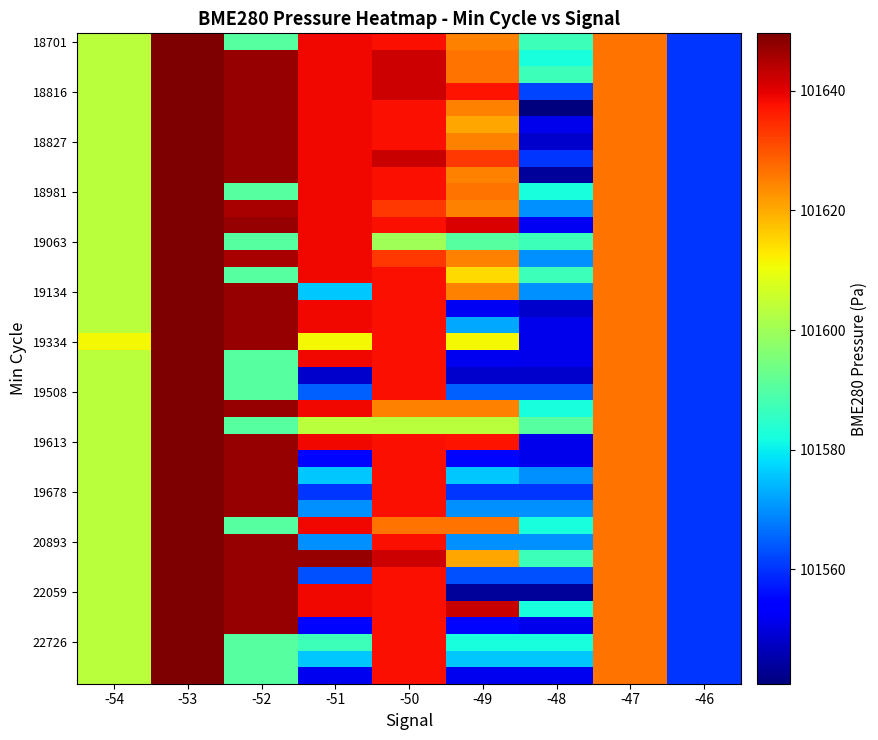

What is the total value across all series at -50?

3963789.9